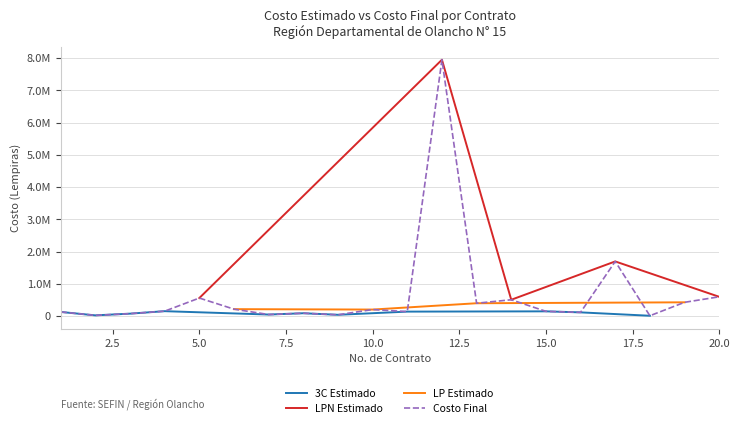

The value at 14 is 327141. True or false?

False